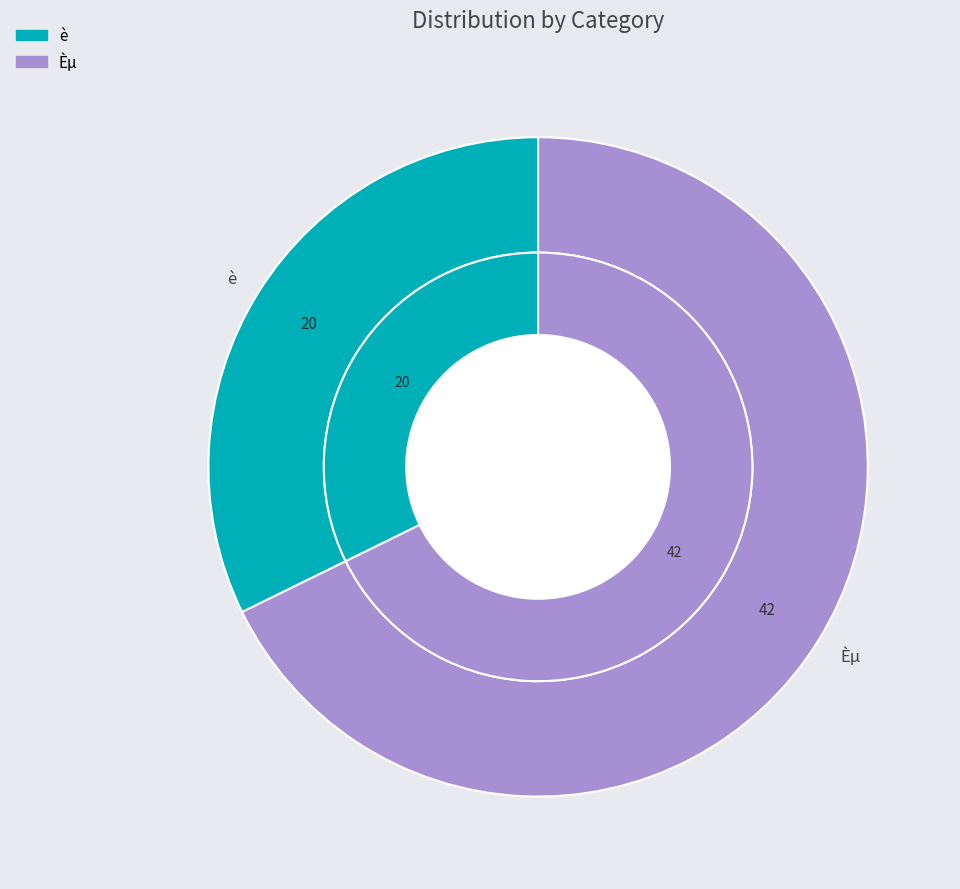

Is it true that è is 20% of the pie?

False